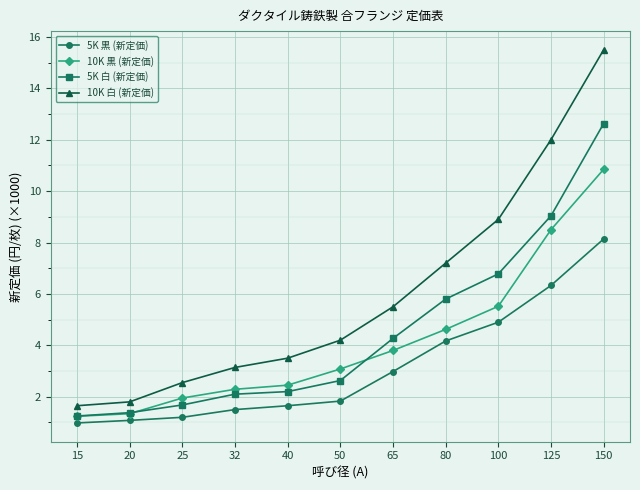

Which series has the widest spread of values?

10K 白 (新定価)